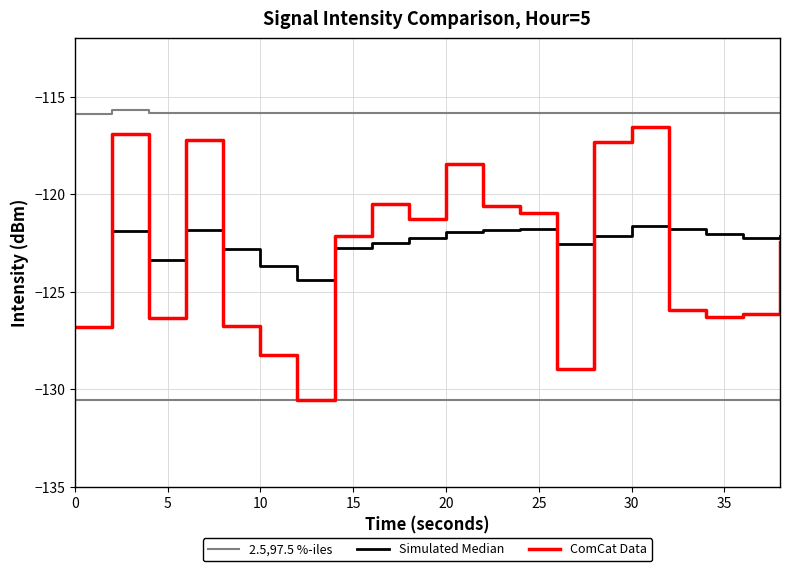

What is the minimum value shown in the chart?

-130.6